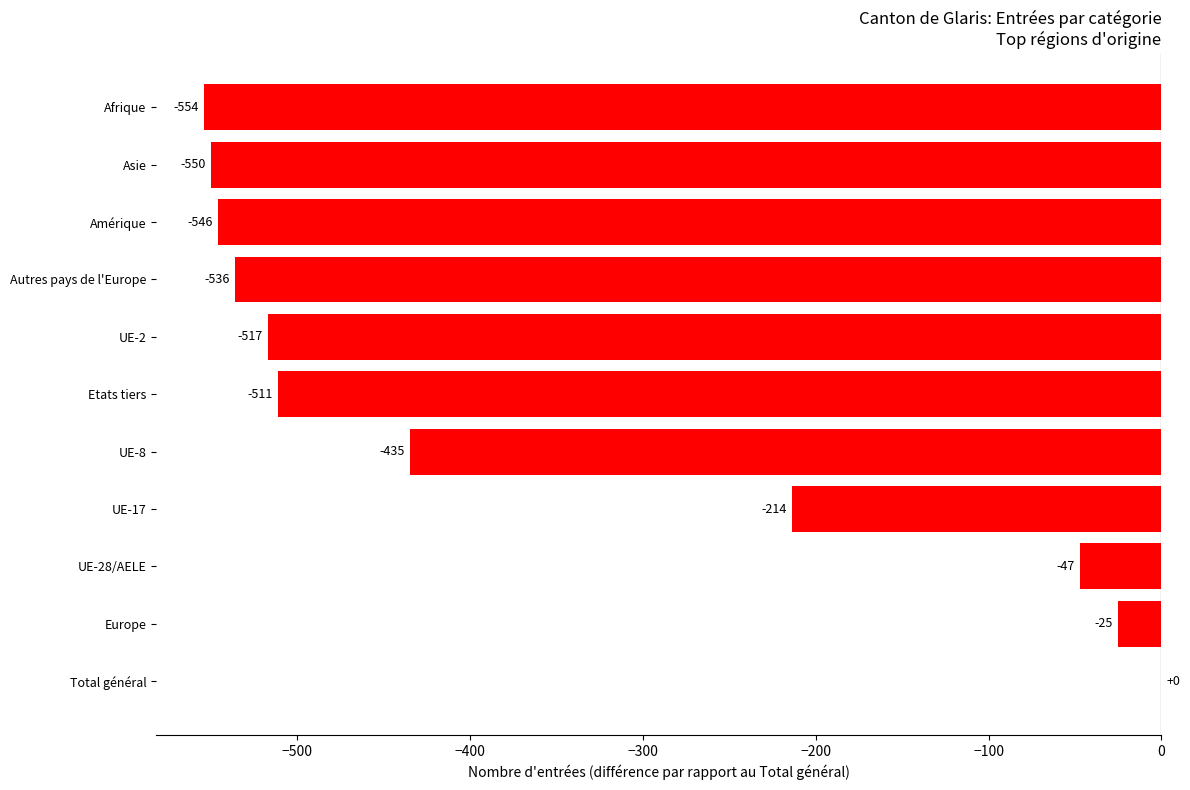

Count the number of data series in this chart.

1